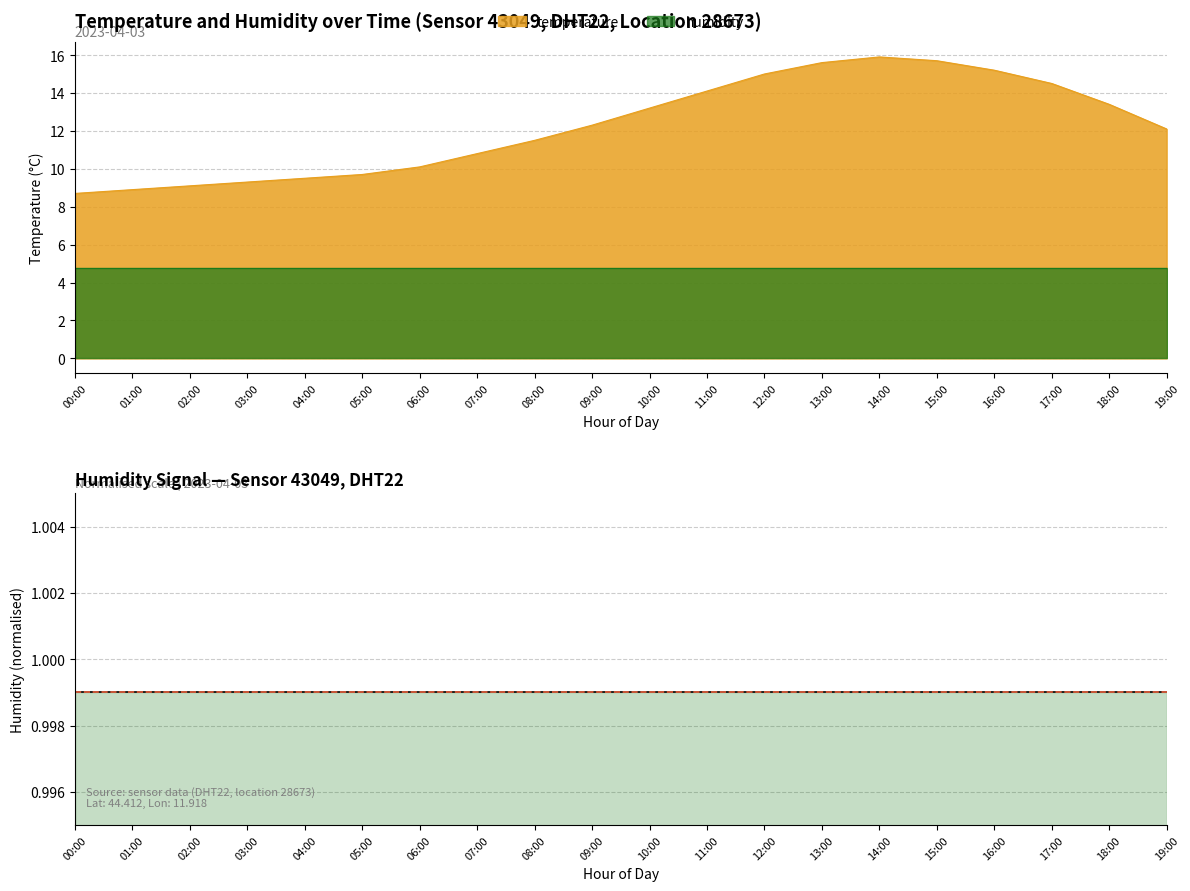

What is the greatest value displayed?

15.9